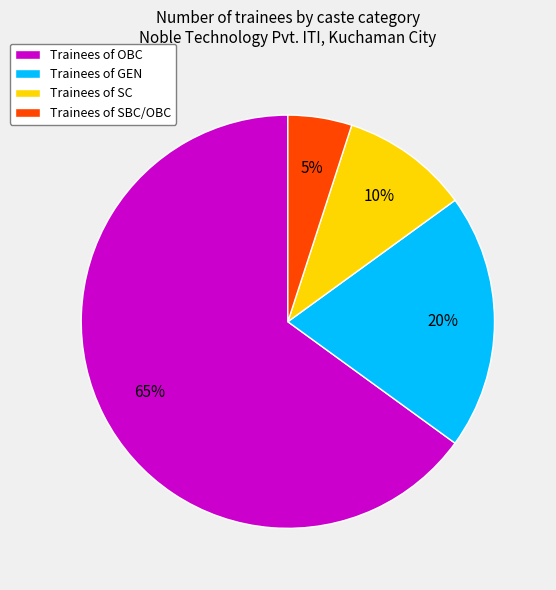

Rank the categories by value from highest to lowest.

Trainees of OBC, Trainees of GEN, Trainees of SC, Trainees of SBC/OBC